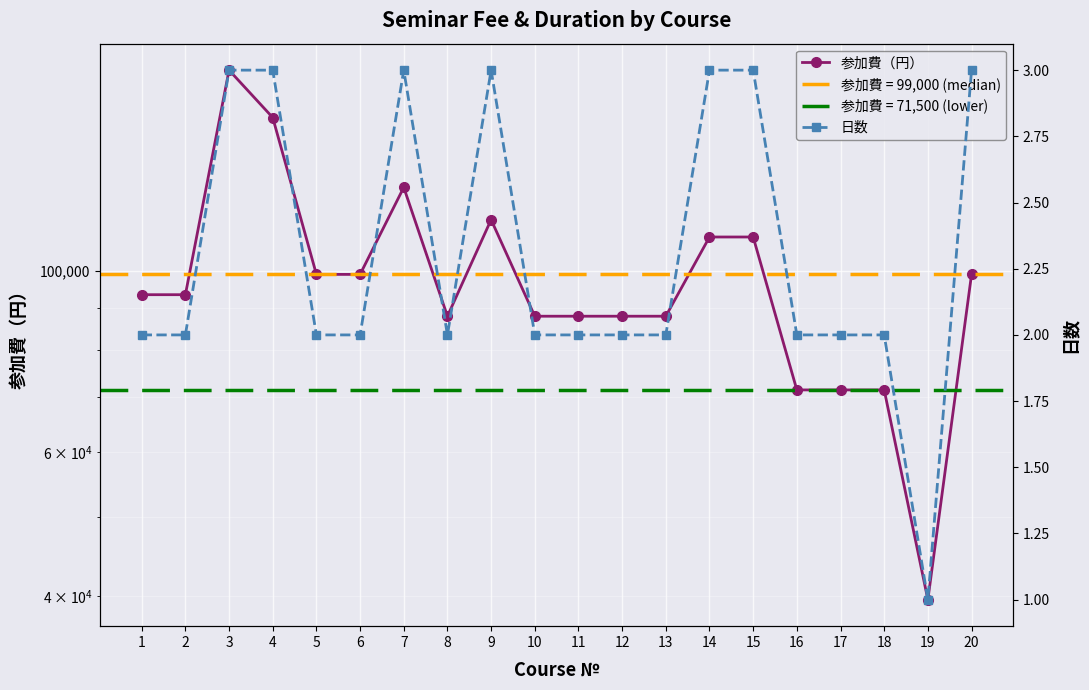

How many lines are shown in the chart?

2